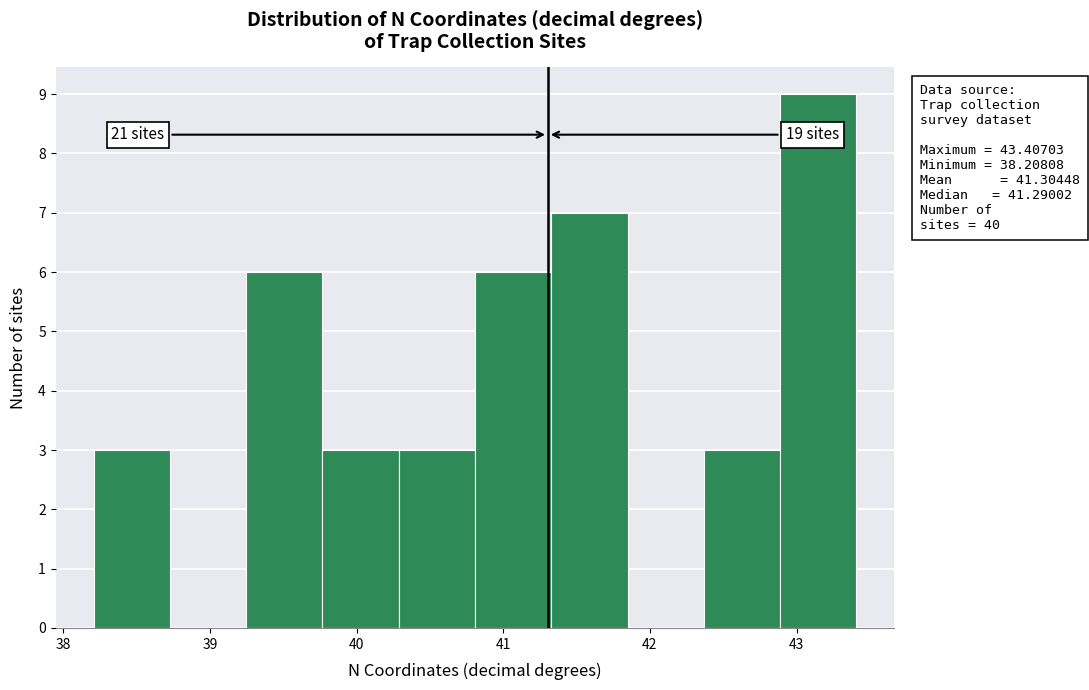

Over which range of the x-axis is the bar tallest?

42.9 to 43.4